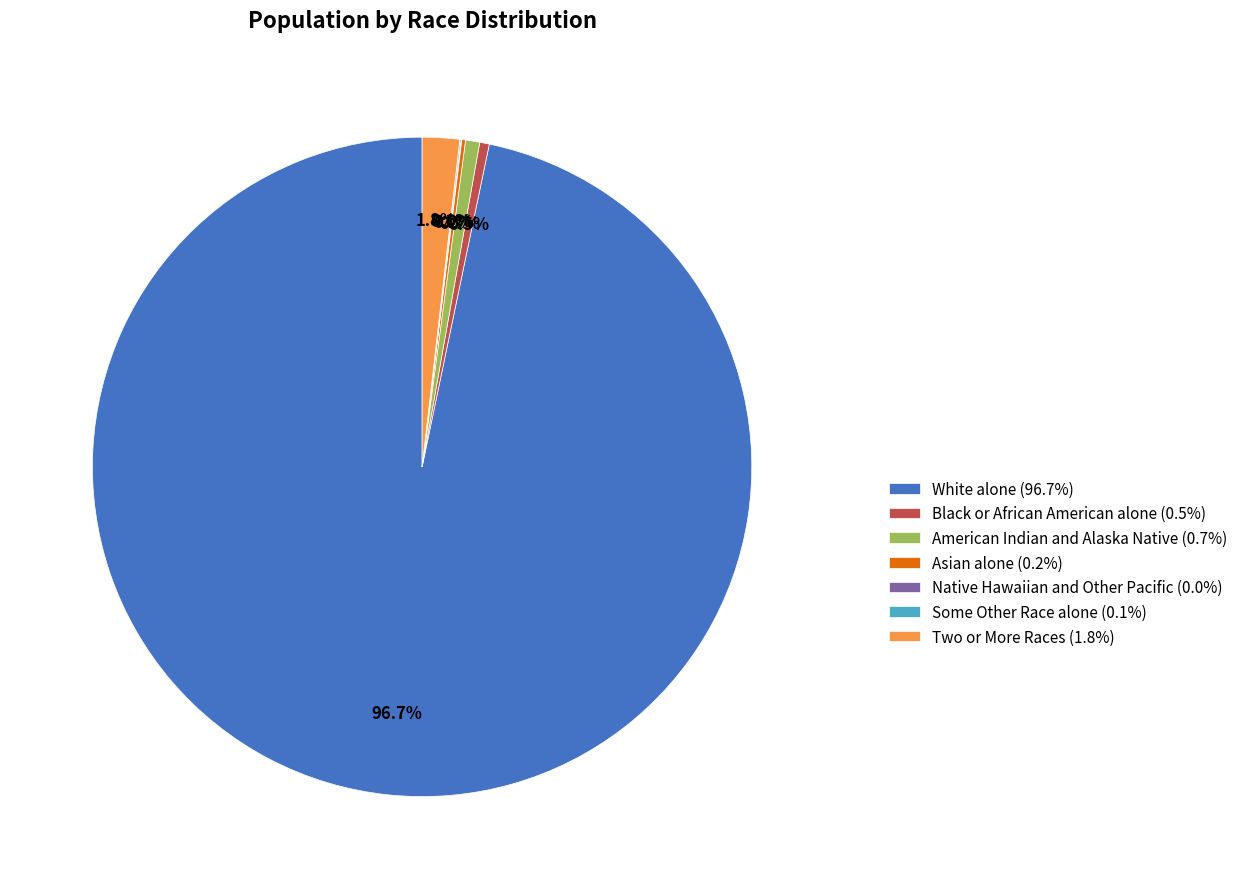

What portion of the pie excludes Black or African American alone (0.5%)?

99.5%